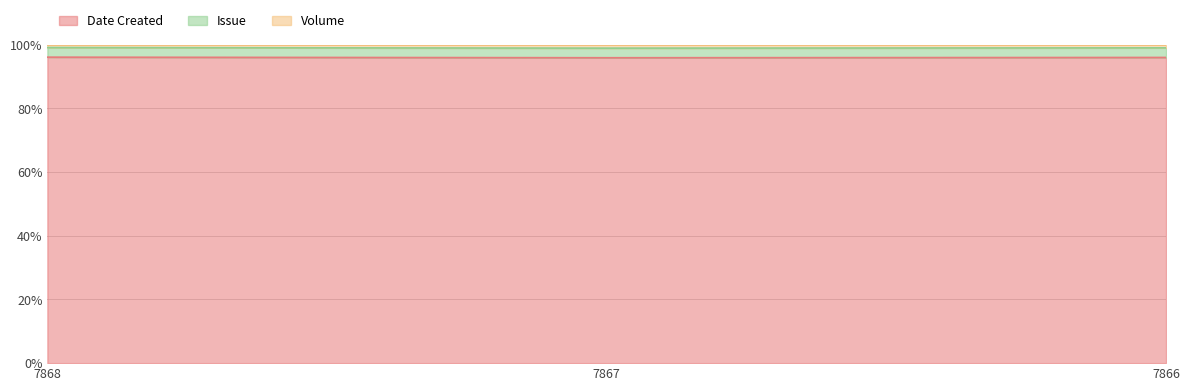

What are all the series names shown in the legend?

Date Created, Issue, Volume